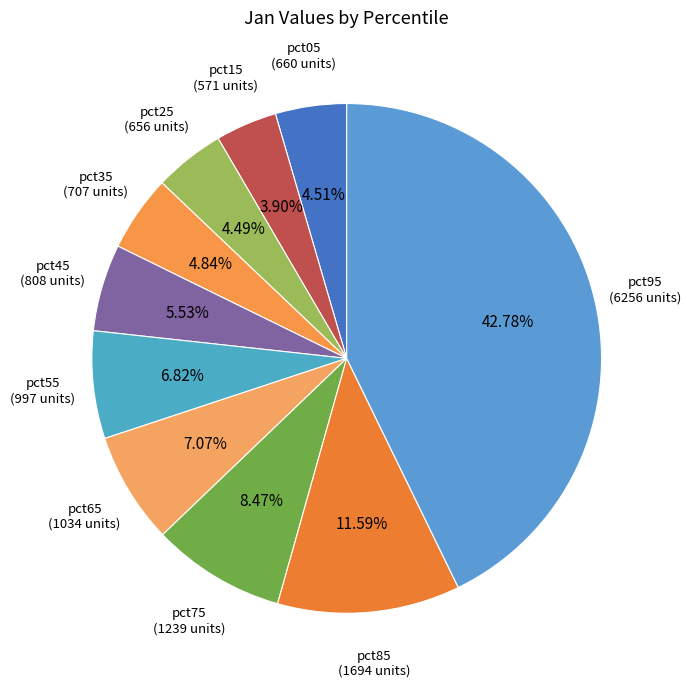

How many slices are in this pie chart?

10